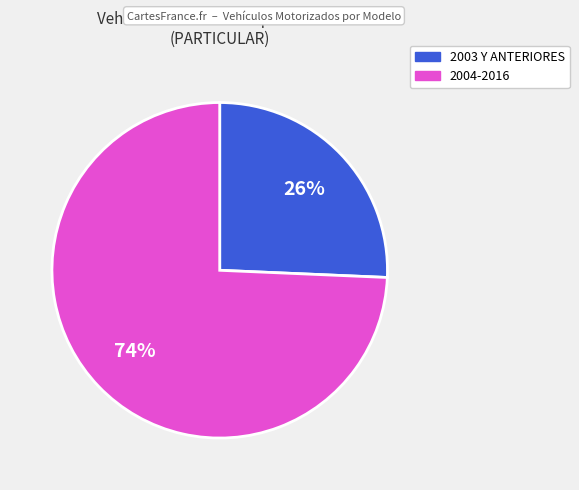

Does any single category account for the majority?

Yes